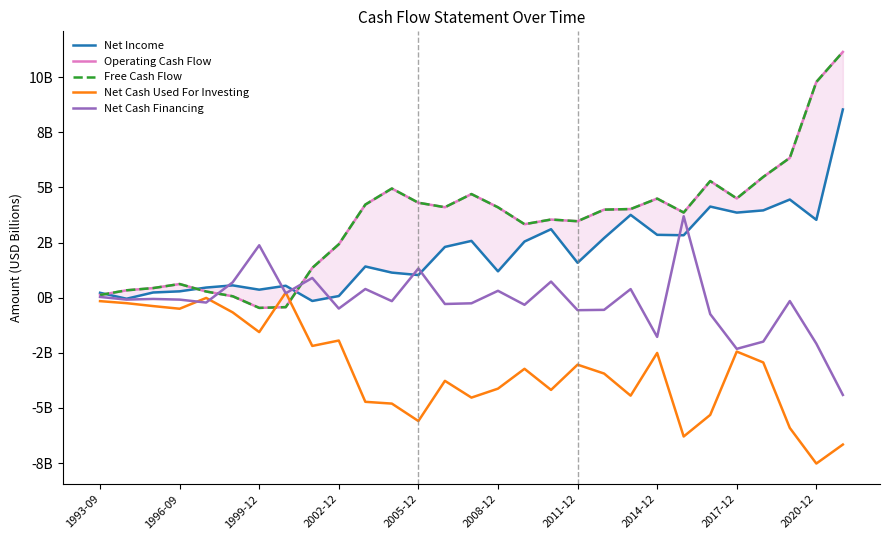

True or false: Net Cash Used For Investing and Net Income cross at least once.

False